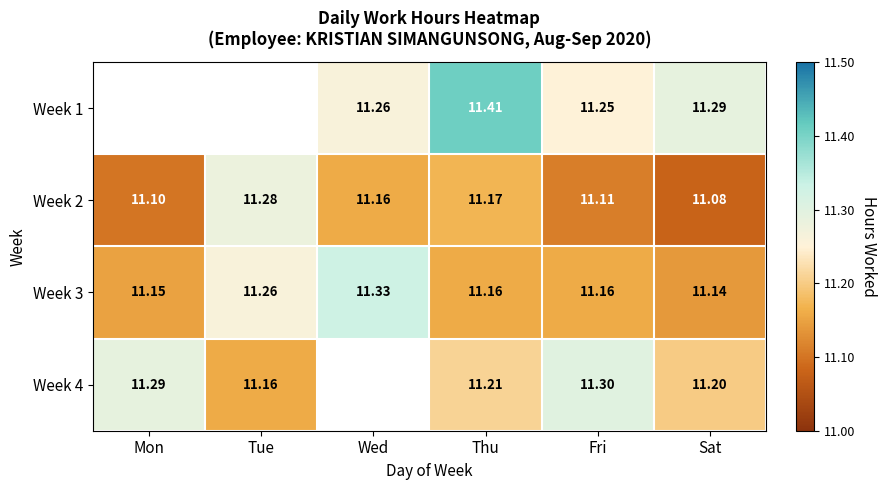

The value of Week 4 at Sat is 5.2. True or false?

False